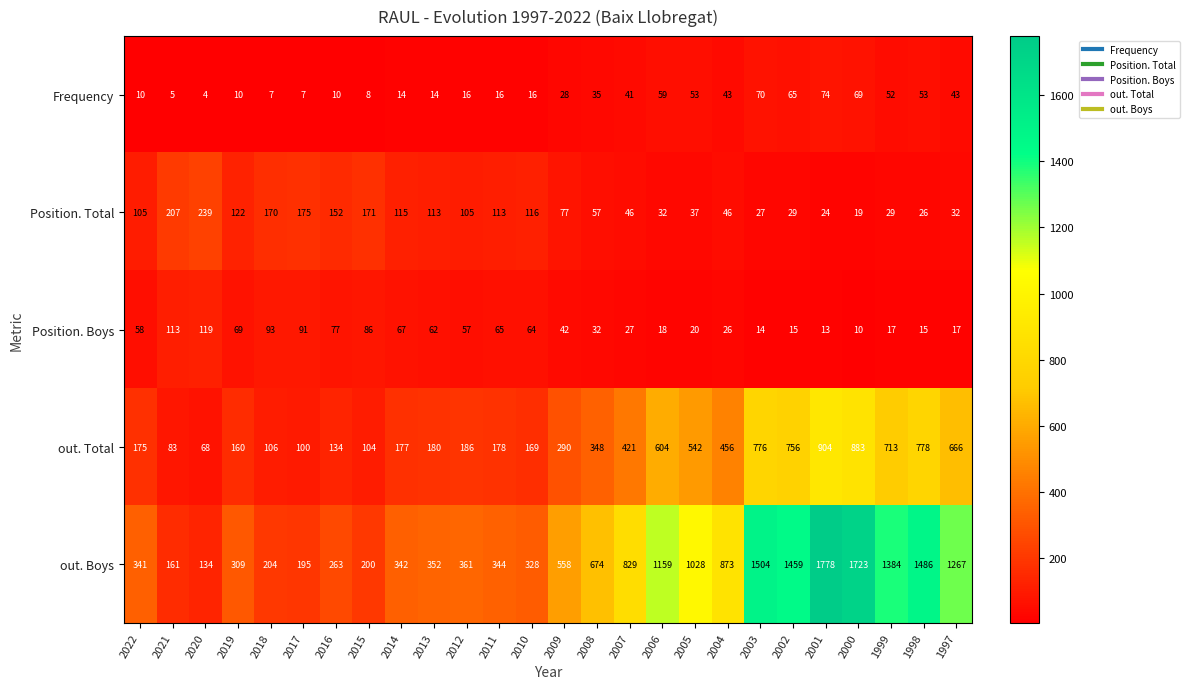

Which series has the widest spread of values?

out. Boys